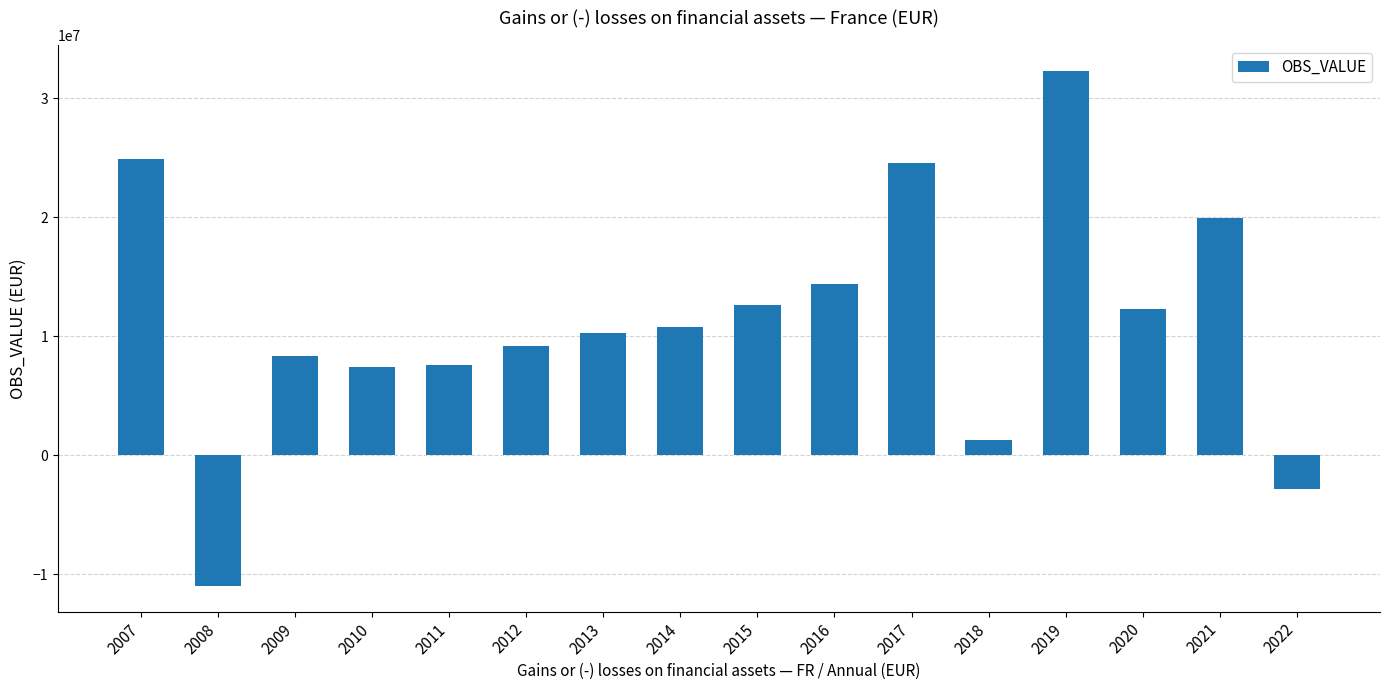

Are the bars horizontal?

No